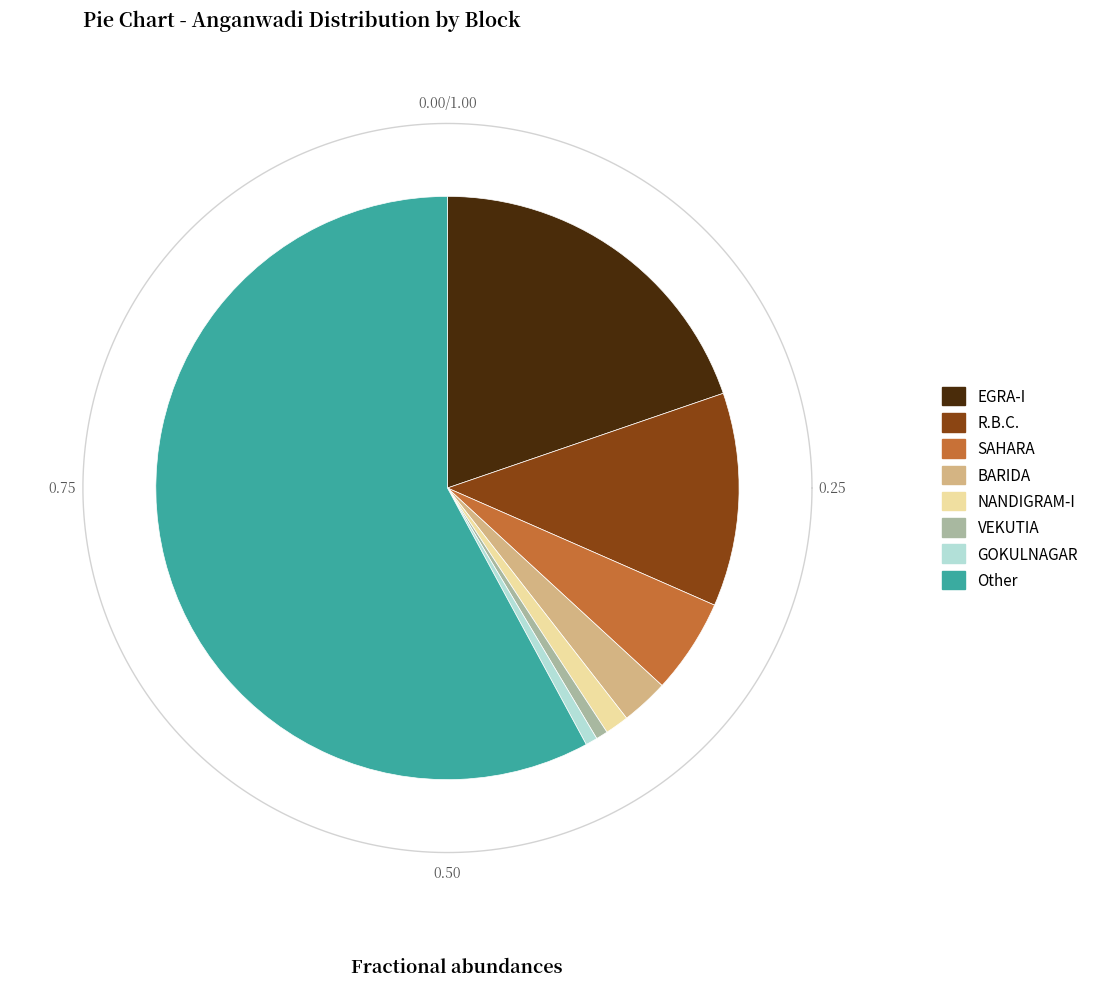

Combined, do EGRA-I and NANDIGRAM-I account for over 50%?

No